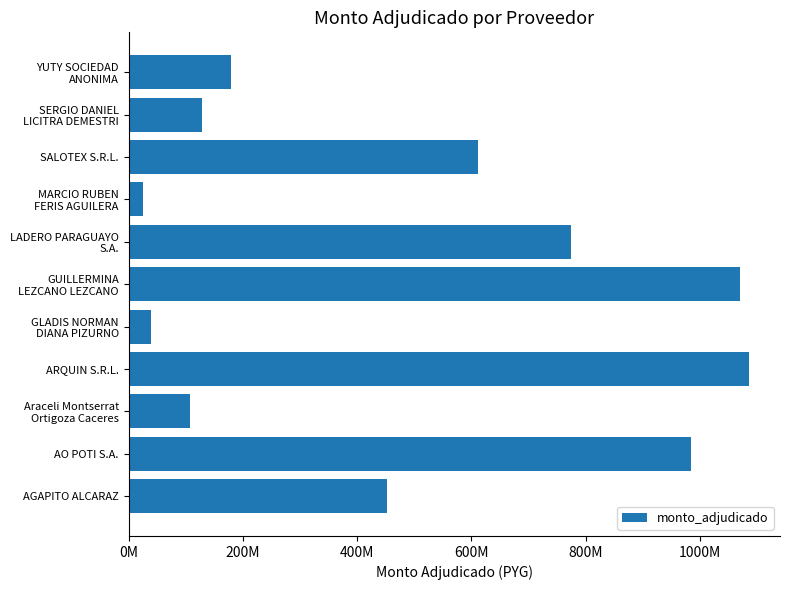

Are the bars grouped side by side (vs. stacked)?

No